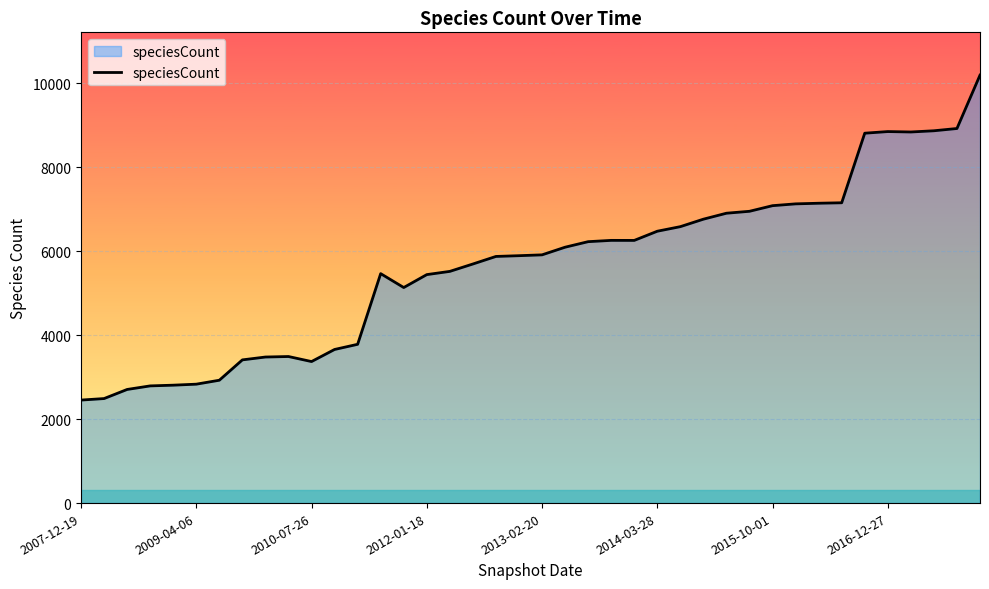

What is the smallest value displayed?

2455